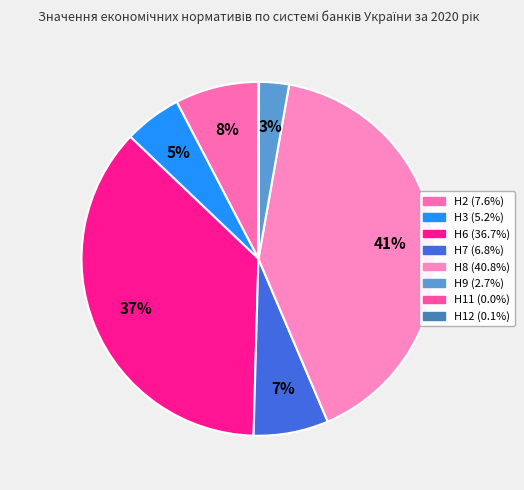

Is there any slice that represents more than half of the pie?

No